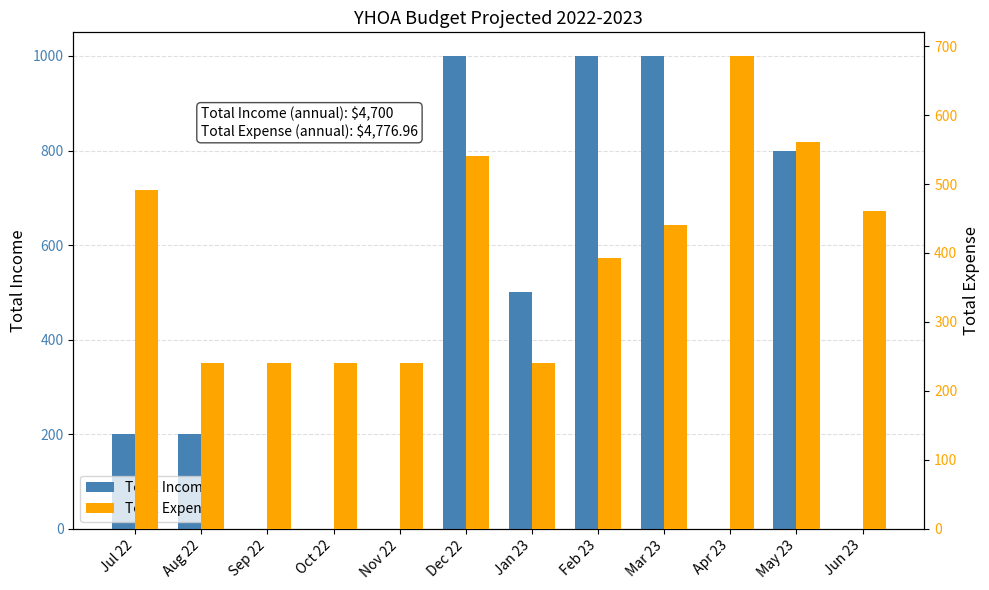

How many groups of bars are there?

12